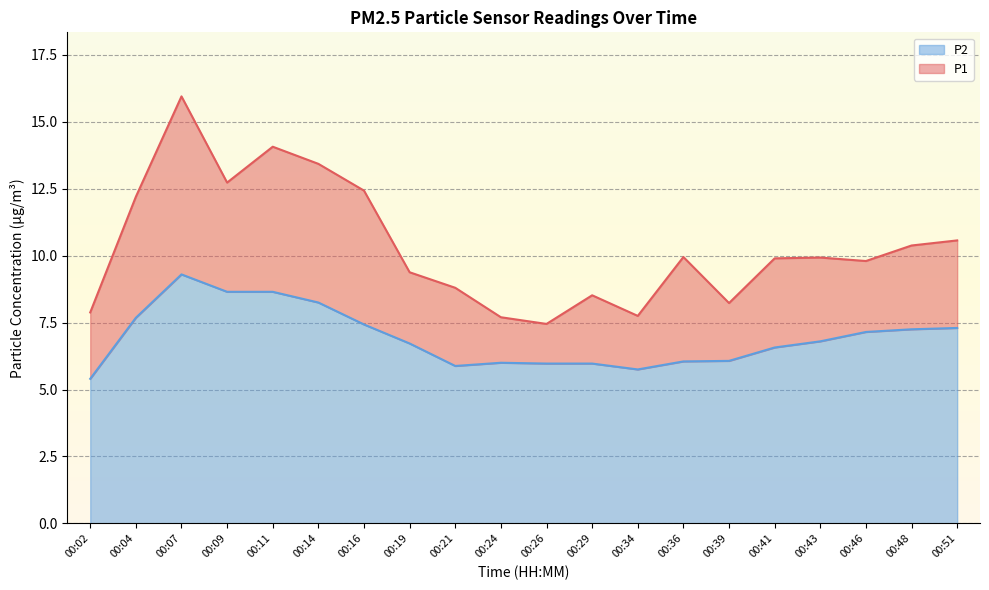

What is the greatest value displayed?

15.9